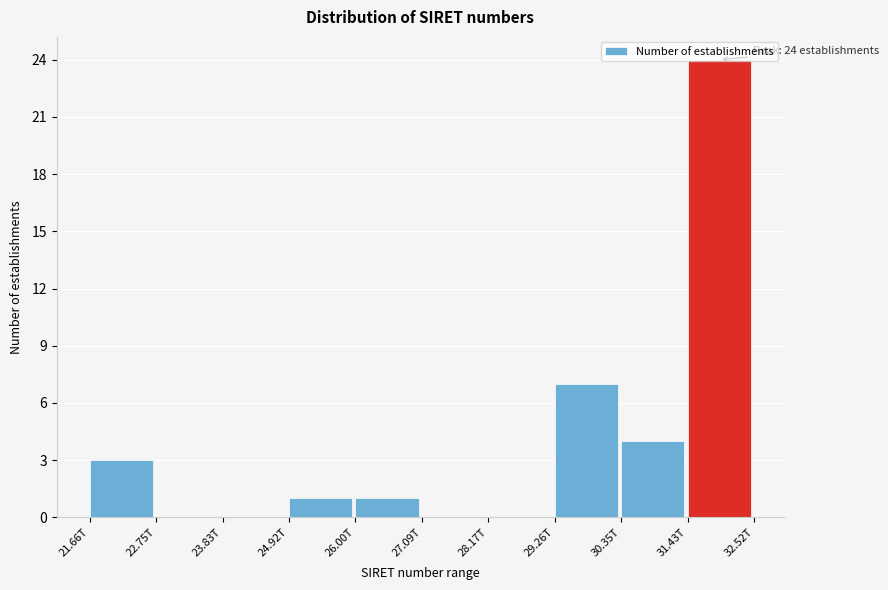

What is the maximum value shown in the chart?

24